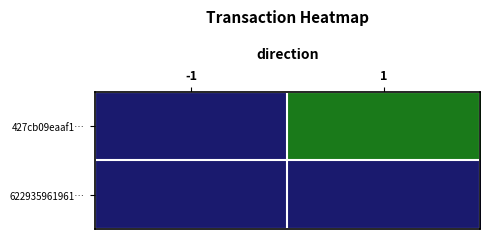

What is the greatest value displayed?

2951